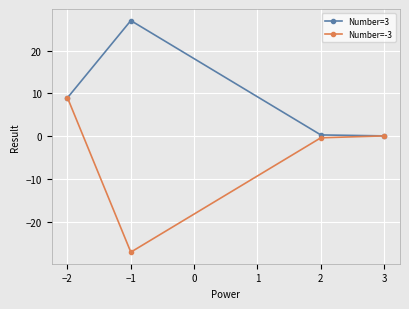

What are all the series names shown in the legend?

Number=3, Number=-3